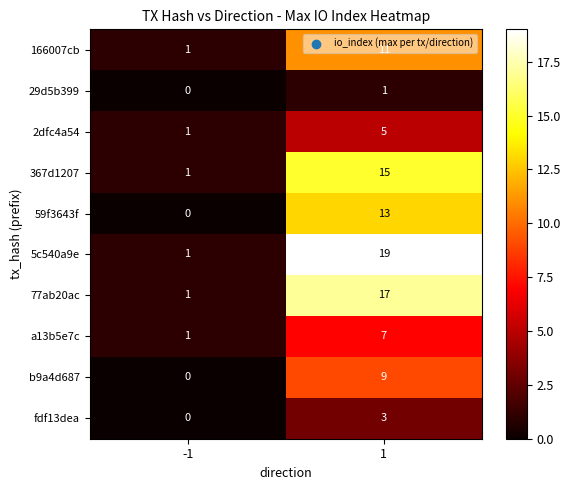

Which series has the largest total across all categories?

5c540a9e